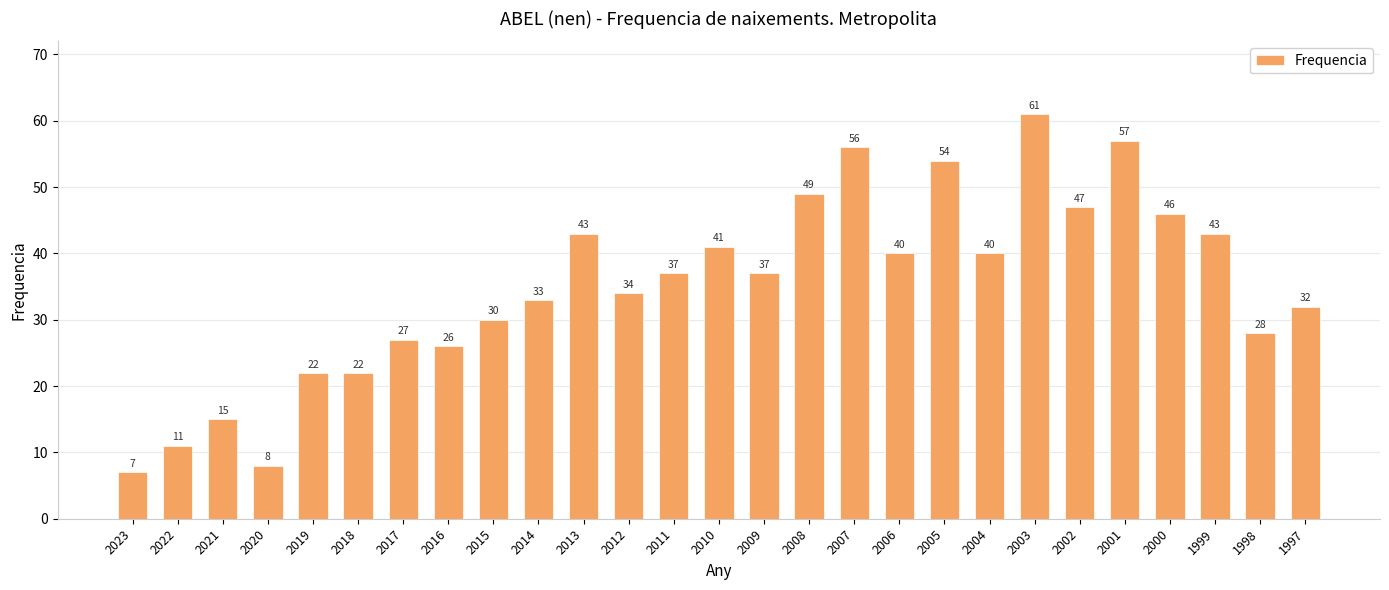

How many bars are there in total?

27